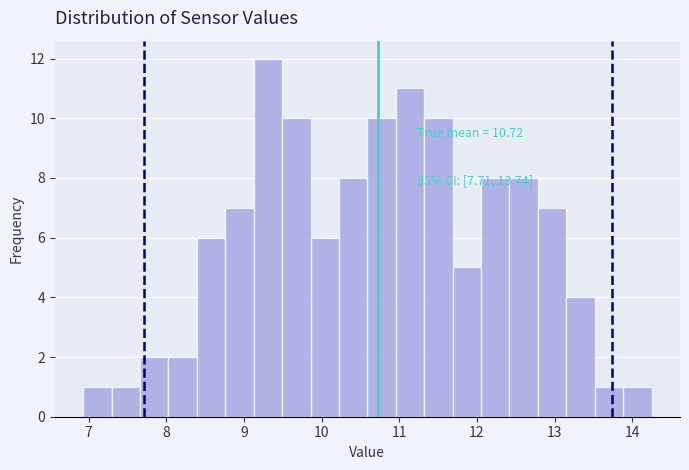

Read against the x-axis, roughly where is the centre of the tallest bar?

9.3